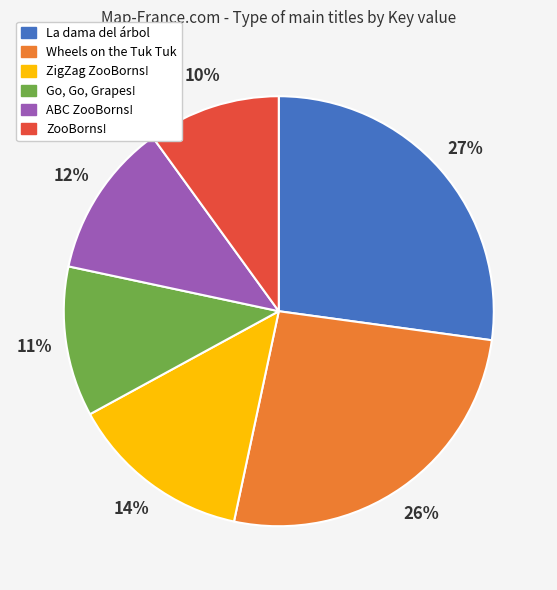

To the nearest percent, what is the combined percentage of Go, Go, Grapes! and ZooBorns!?

21%